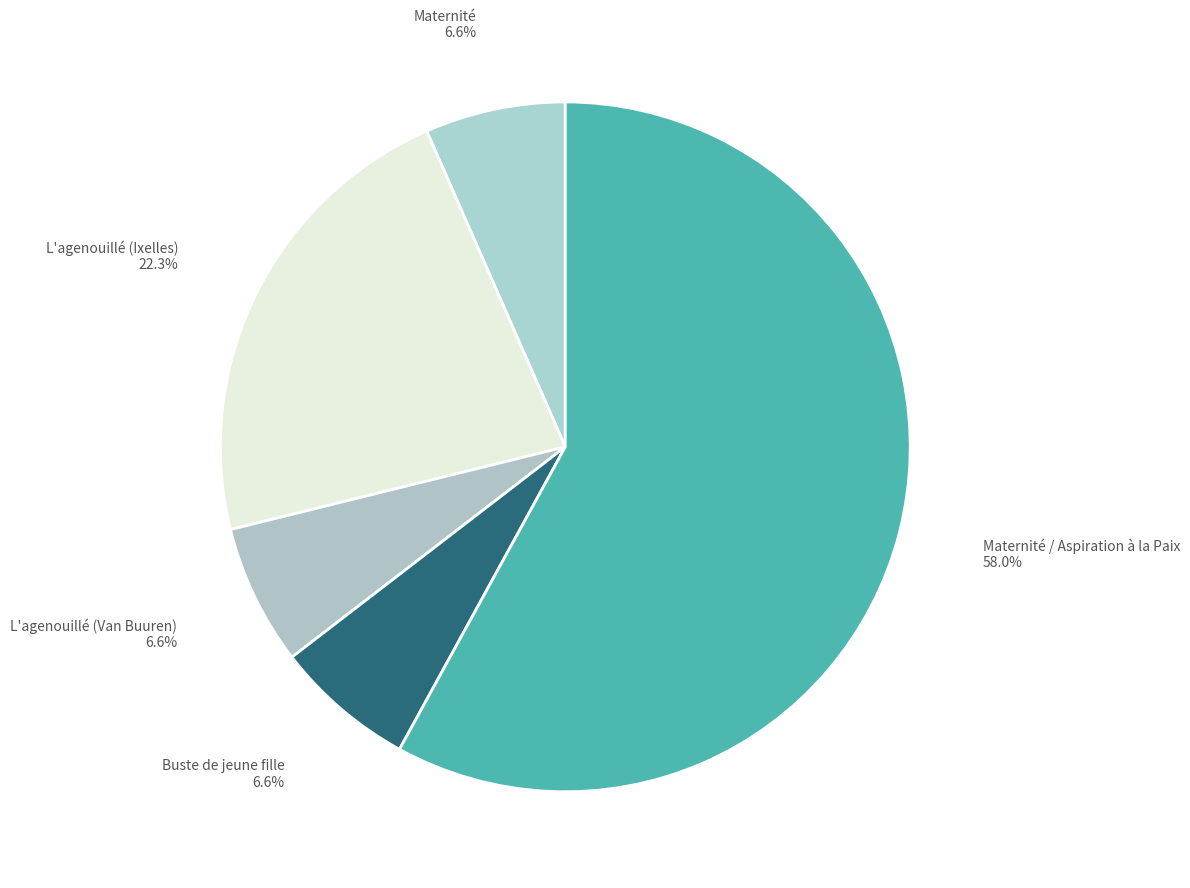

What is the majority slice?

Maternité / Aspiration à la Paix